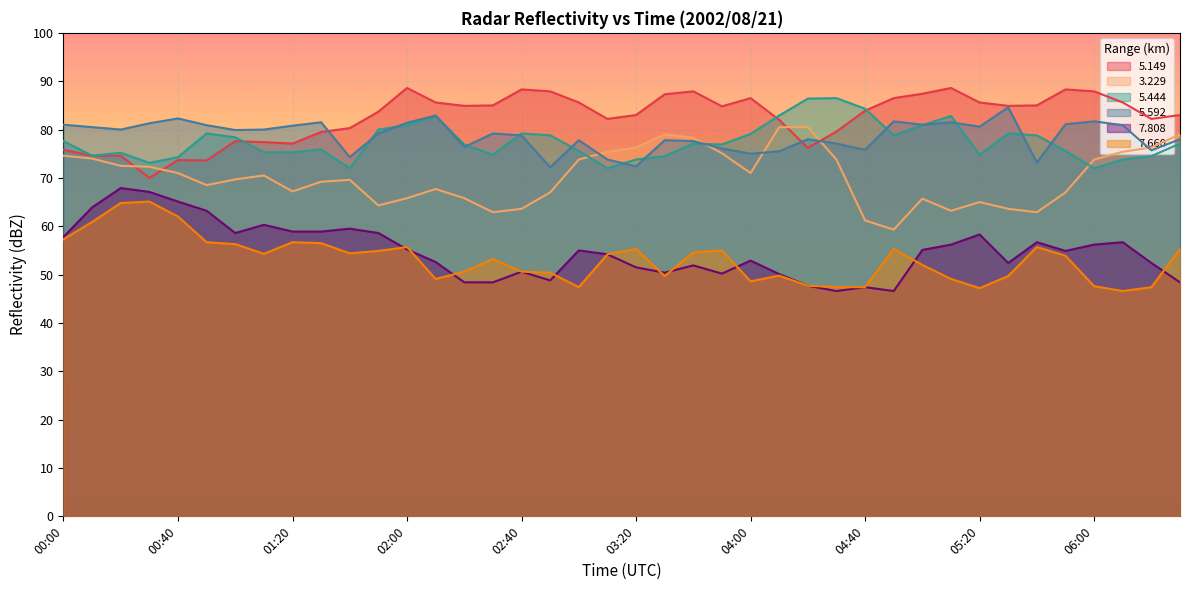

Reading left to right, transcribe all the data shown in this chart.

  5.149: 00:00=75.8	00:10=74.6	00:20=74.6	00:30=70.0	00:40=73.7	00:50=73.6	01:00=77.6	01:10=77.4	01:20=77.1	01:30=79.5	01:40=80.3	01:50=83.7	02:00=88.6	02:10=85.6	02:20=84.9	02:30=85.0	02:40=88.3	02:50=87.9	03:00=85.6	03:10=82.2	03:20=83.0	03:30=87.3	03:40=87.9	03:50=84.8	04:00=86.5	04:10=82.0	04:20=76.2	04:30=79.6	04:40=83.9	04:50=86.5	05:00=87.4	05:10=88.6	05:20=85.6	05:30=84.9	05:40=85.0	05:50=88.3	06:00=87.9	06:10=85.6	06:20=82.2	06:30=83.0
  3.229: 00:00=74.6	00:10=74.0	00:20=72.5	00:30=72.3	00:40=71.0	00:50=68.5	01:00=69.7	01:10=70.5	01:20=67.2	01:30=69.2	01:40=69.6	01:50=64.3	02:00=65.8	02:10=67.7	02:20=65.8	02:30=62.9	02:40=63.6	02:50=67.0	03:00=73.8	03:10=75.4	03:20=76.3	03:30=79.0	03:40=78.3	03:50=75.1	04:00=71.0	04:10=80.5	04:20=80.5	04:30=73.8	04:40=61.2	04:50=59.3	05:00=65.7	05:10=63.2	05:20=65.0	05:30=63.6	05:40=62.9	05:50=67.0	06:00=73.8	06:10=75.4	06:20=76.3	06:30=79.0
  5.444: 00:00=77.6	00:10=74.6	00:20=75.2	00:30=73.1	00:40=74.3	00:50=79.2	01:00=78.4	01:10=75.3	01:20=75.3	01:30=75.9	01:40=72.0	01:50=80.0	02:00=80.9	02:10=82.8	02:20=76.9	02:30=74.8	02:40=79.2	02:50=78.8	03:00=75.6	03:10=72.0	03:20=73.8	03:30=74.5	03:40=77.1	03:50=76.9	04:00=79.1	04:10=82.9	04:20=86.4	04:30=86.5	04:40=84.3	04:50=78.8	05:00=80.9	05:10=82.8	05:20=74.8	05:30=79.2	05:40=78.8	05:50=75.6	06:00=72.0	06:10=73.8	06:20=74.5	06:30=77.1
  5.592: 00:00=81.0	00:10=80.5	00:20=80.0	00:30=81.3	00:40=82.3	00:50=80.9	01:00=79.9	01:10=80.0	01:20=80.8	01:30=81.5	01:40=74.3	01:50=79.2	02:00=81.4	02:10=82.9	02:20=76.4	02:30=79.2	02:40=78.8	02:50=72.2	03:00=77.8	03:10=73.8	03:20=72.4	03:30=77.8	03:40=77.6	03:50=76.1	04:00=75.0	04:10=75.5	04:20=78.0	04:30=77.1	04:40=75.8	04:50=81.7	05:00=81.0	05:10=81.5	05:20=80.6	05:30=84.6	05:40=73.2	05:50=81.1	06:00=81.7	06:10=80.9	06:20=75.7	06:30=78.0
  7.808: 00:00=57.8	00:10=63.9	00:20=67.9	00:30=67.1	00:40=65.1	00:50=63.2	01:00=58.6	01:10=60.3	01:20=58.9	01:30=58.9	01:40=59.5	01:50=58.6	02:00=55.2	02:10=52.6	02:20=48.4	02:30=48.4	02:40=50.6	02:50=48.8	03:00=55.0	03:10=54.2	03:20=51.5	03:30=50.4	03:40=51.9	03:50=50.2	04:00=52.9	04:10=50.1	04:20=47.7	04:30=46.6	04:40=47.4	04:50=46.6	05:00=55.1	05:10=56.2	05:20=58.3	05:30=52.4	05:40=56.7	05:50=54.9	06:00=56.2	06:10=56.7	06:20=52.4	06:30=48.4
  7.660: 00:00=57.3	00:10=60.9	00:20=64.8	00:30=65.1	00:40=62.0	00:50=56.7	01:00=56.3	01:10=54.3	01:20=56.7	01:30=56.5	01:40=54.4	01:50=54.9	02:00=55.7	02:10=49.1	02:20=50.6	02:30=53.2	02:40=50.6	02:50=50.4	03:00=47.4	03:10=54.2	03:20=55.3	03:30=49.7	03:40=54.6	03:50=55.0	04:00=48.6	04:10=49.8	04:20=47.7	04:30=47.4	04:40=47.4	04:50=55.3	05:00=52.0	05:10=49.1	05:20=47.2	05:30=49.7	05:40=55.7	05:50=53.9	06:00=47.6	06:10=46.6	06:20=47.4	06:30=55.3